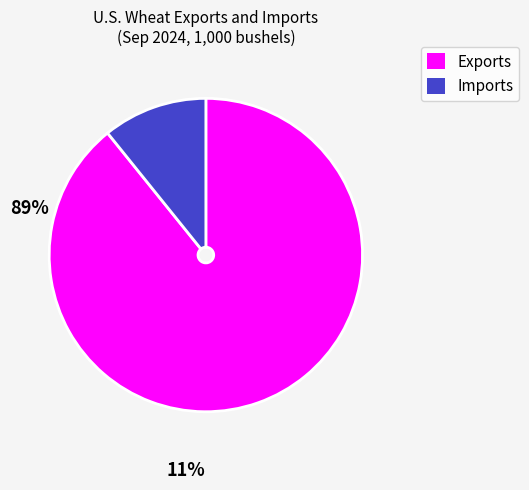

Rank the categories by value from highest to lowest.

Exports, Imports